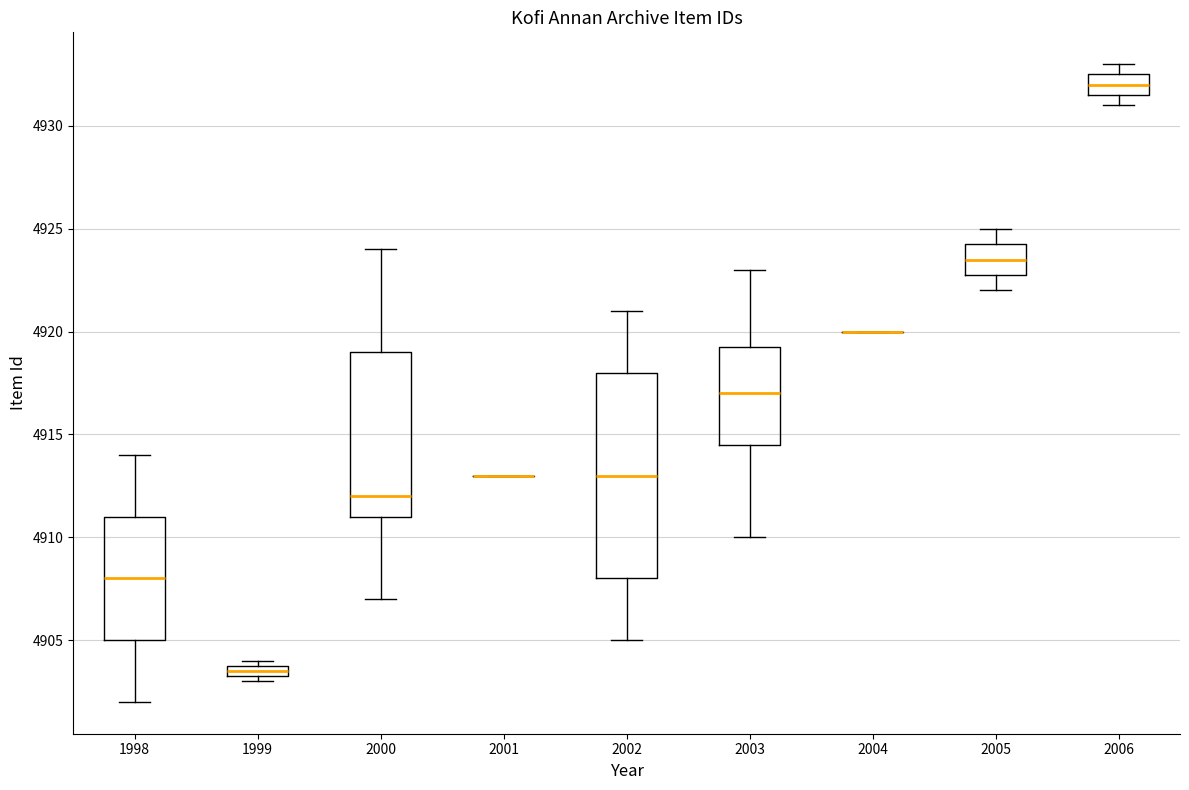

Comparing the boxes themselves (not the whiskers), which one is the tallest?

2002